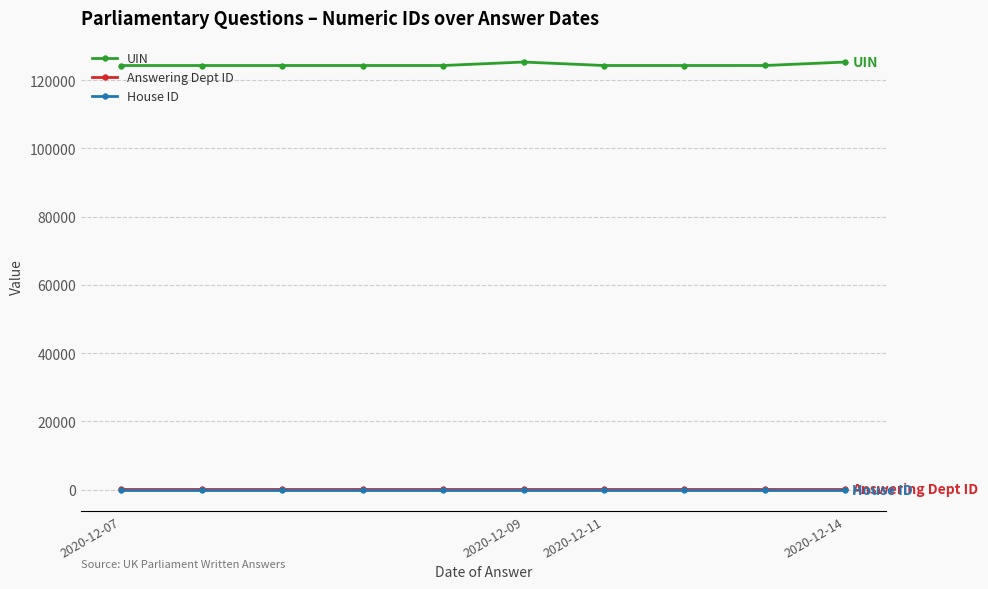

What are all the series names shown in the legend?

UIN, Answering Dept ID, House ID